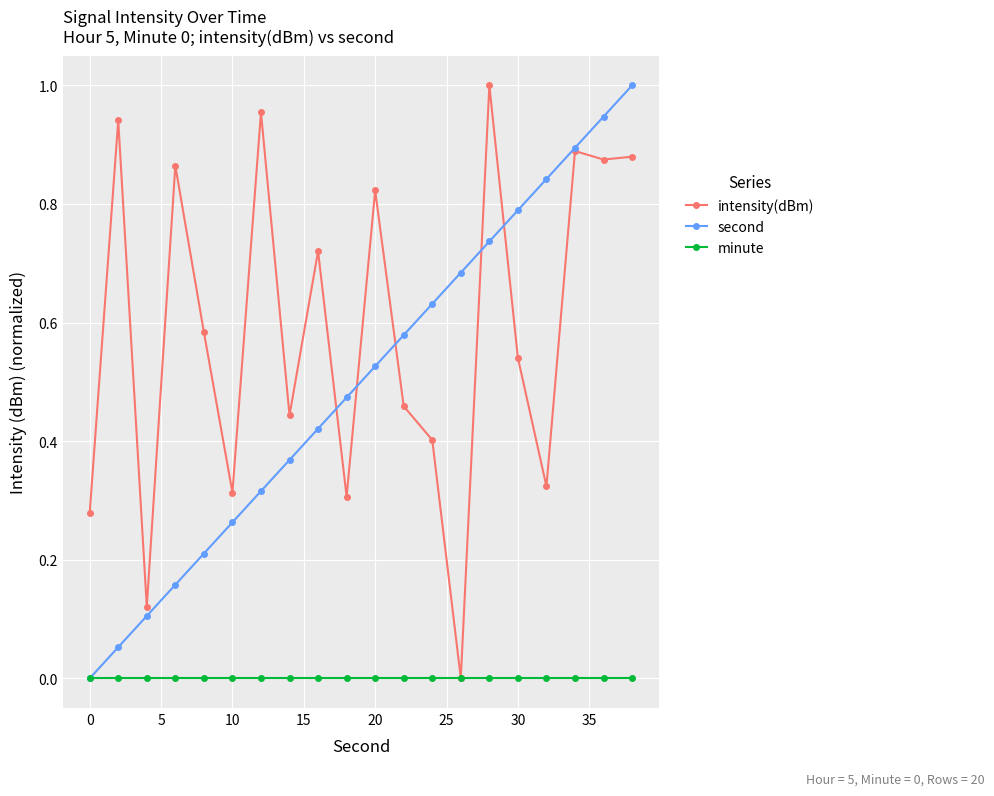

True or false: intensity(dBm) has more than 1 points higher than both neighbors.

True